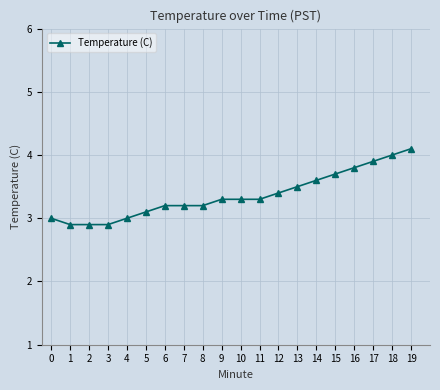

Reading left to right, extract all data points from this chart.

3.0	2.9	2.9	2.9	3.0	3.1	3.2	3.2	3.2	3.3	3.3	3.3	3.4	3.5	3.6	3.7	3.8	3.9	4.0	4.1